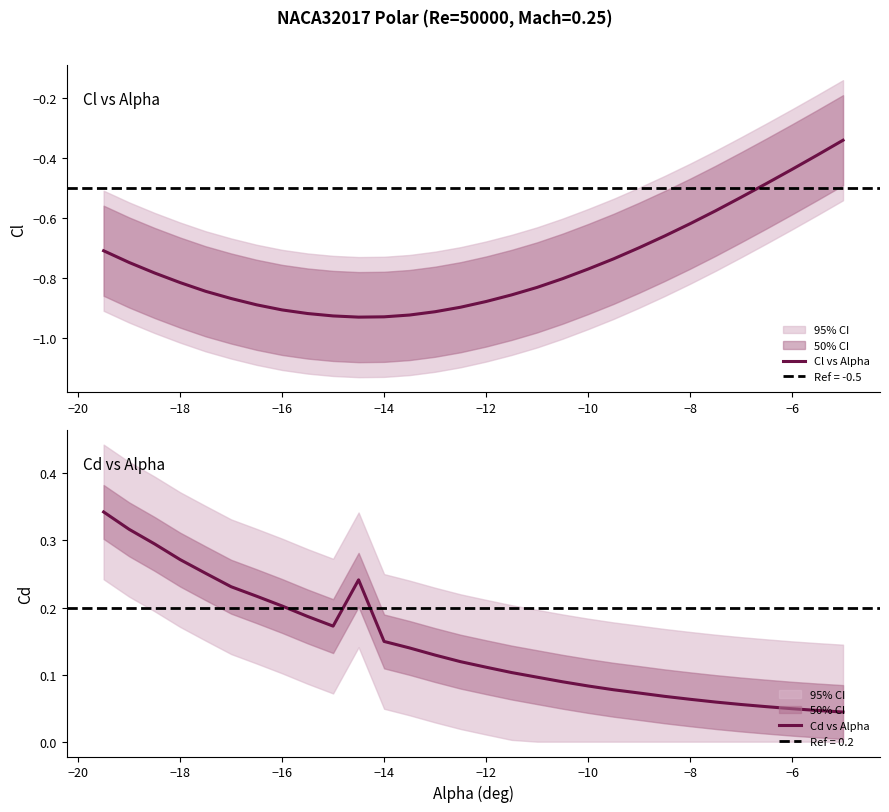

The Cl vs Alpha series shows -0.4 at −16. True or false?

False